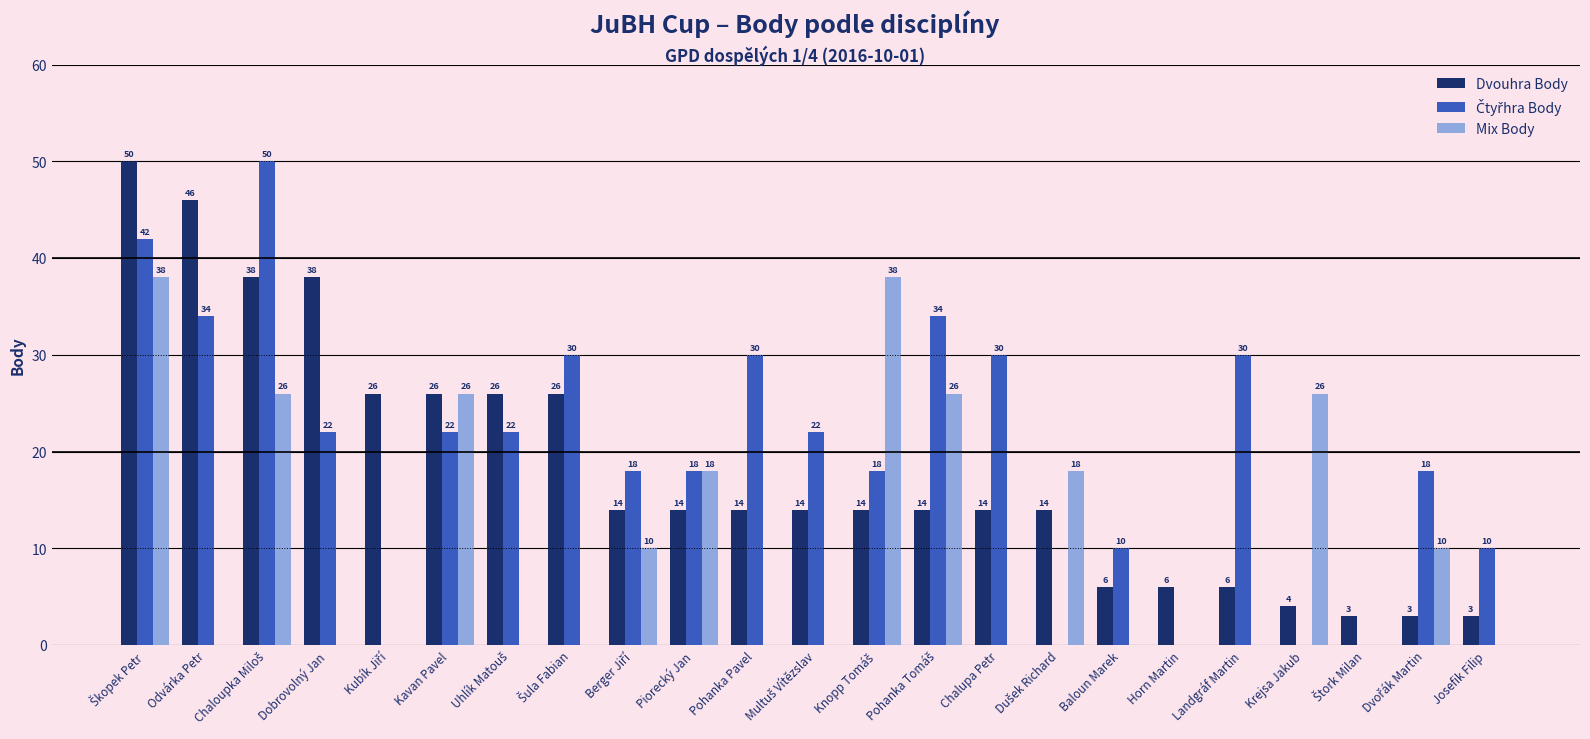

What is the maximum value for Mix Body?

38